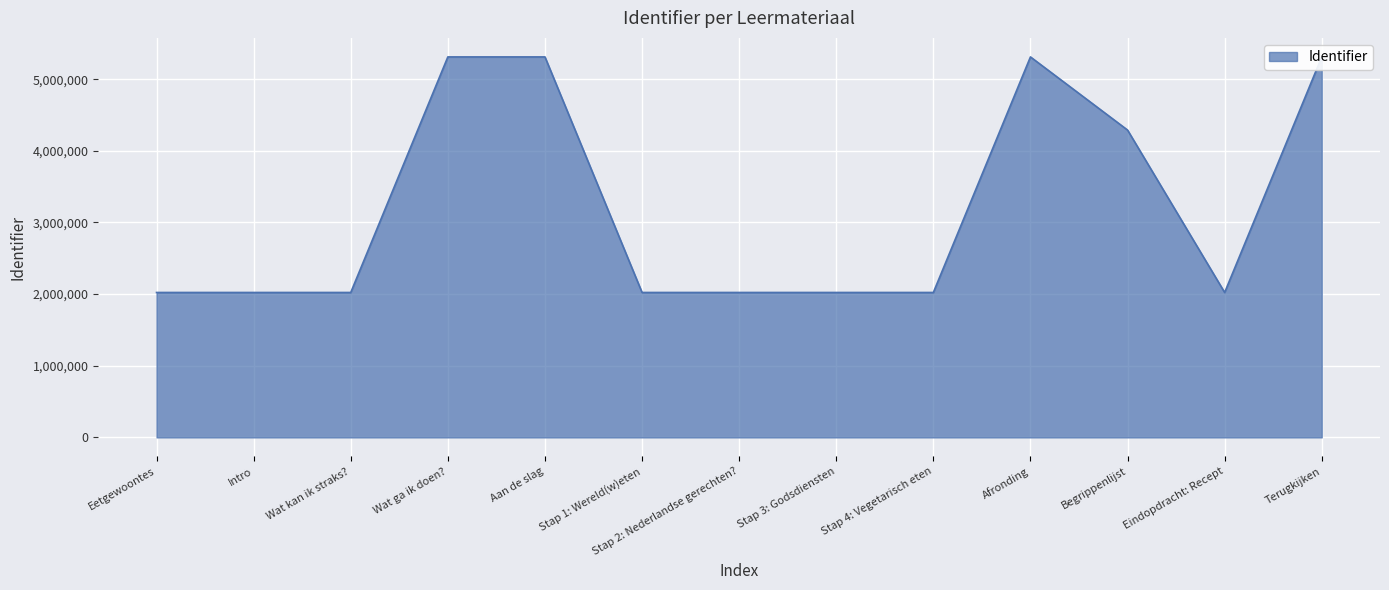

What is the average value?

3209040